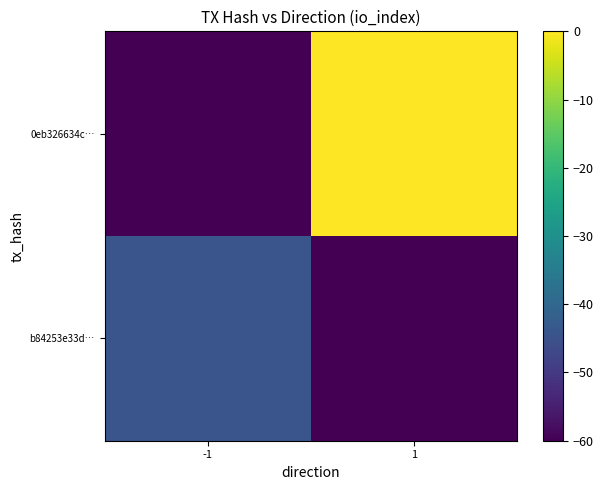

What is the difference between the highest and lowest values at 1?

60.0